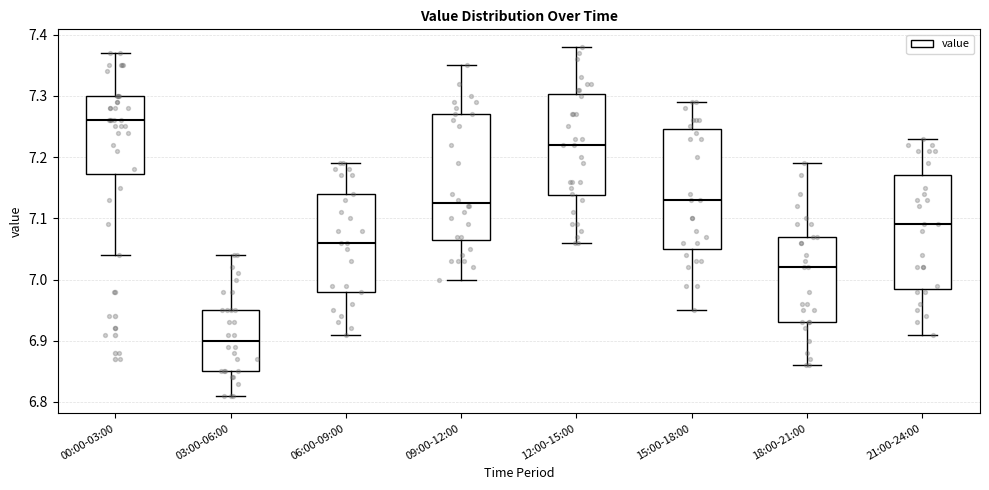

Reading left to right, transcribe this box plot: for each box, give where its median line is, the range the box spans, and where its two whiskers end, as read against the y-axis. The values are not printed on the chart, so give them approximately, as read against the axis.

00:00-03:00: median 7.26, box 7.17 to 7.30, whiskers 7.04 to 7.37
03:00-06:00: median 6.90, box 6.85 to 6.95, whiskers 6.81 to 7.04
06:00-09:00: median 7.06, box 6.98 to 7.14, whiskers 6.91 to 7.19
09:00-12:00: median 7.13, box 7.07 to 7.27, whiskers 7.00 to 7.35
12:00-15:00: median 7.22, box 7.14 to 7.30, whiskers 7.06 to 7.38
15:00-18:00: median 7.13, box 7.05 to 7.25, whiskers 6.95 to 7.29
18:00-21:00: median 7.02, box 6.93 to 7.07, whiskers 6.86 to 7.19
21:00-24:00: median 7.09, box 6.99 to 7.17, whiskers 6.91 to 7.23